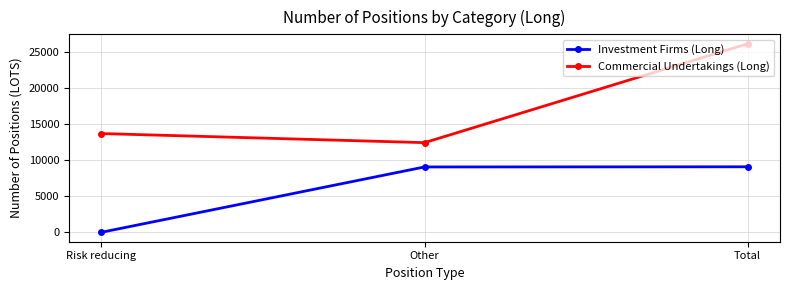

Is this an area chart (filled region under the line)?

No